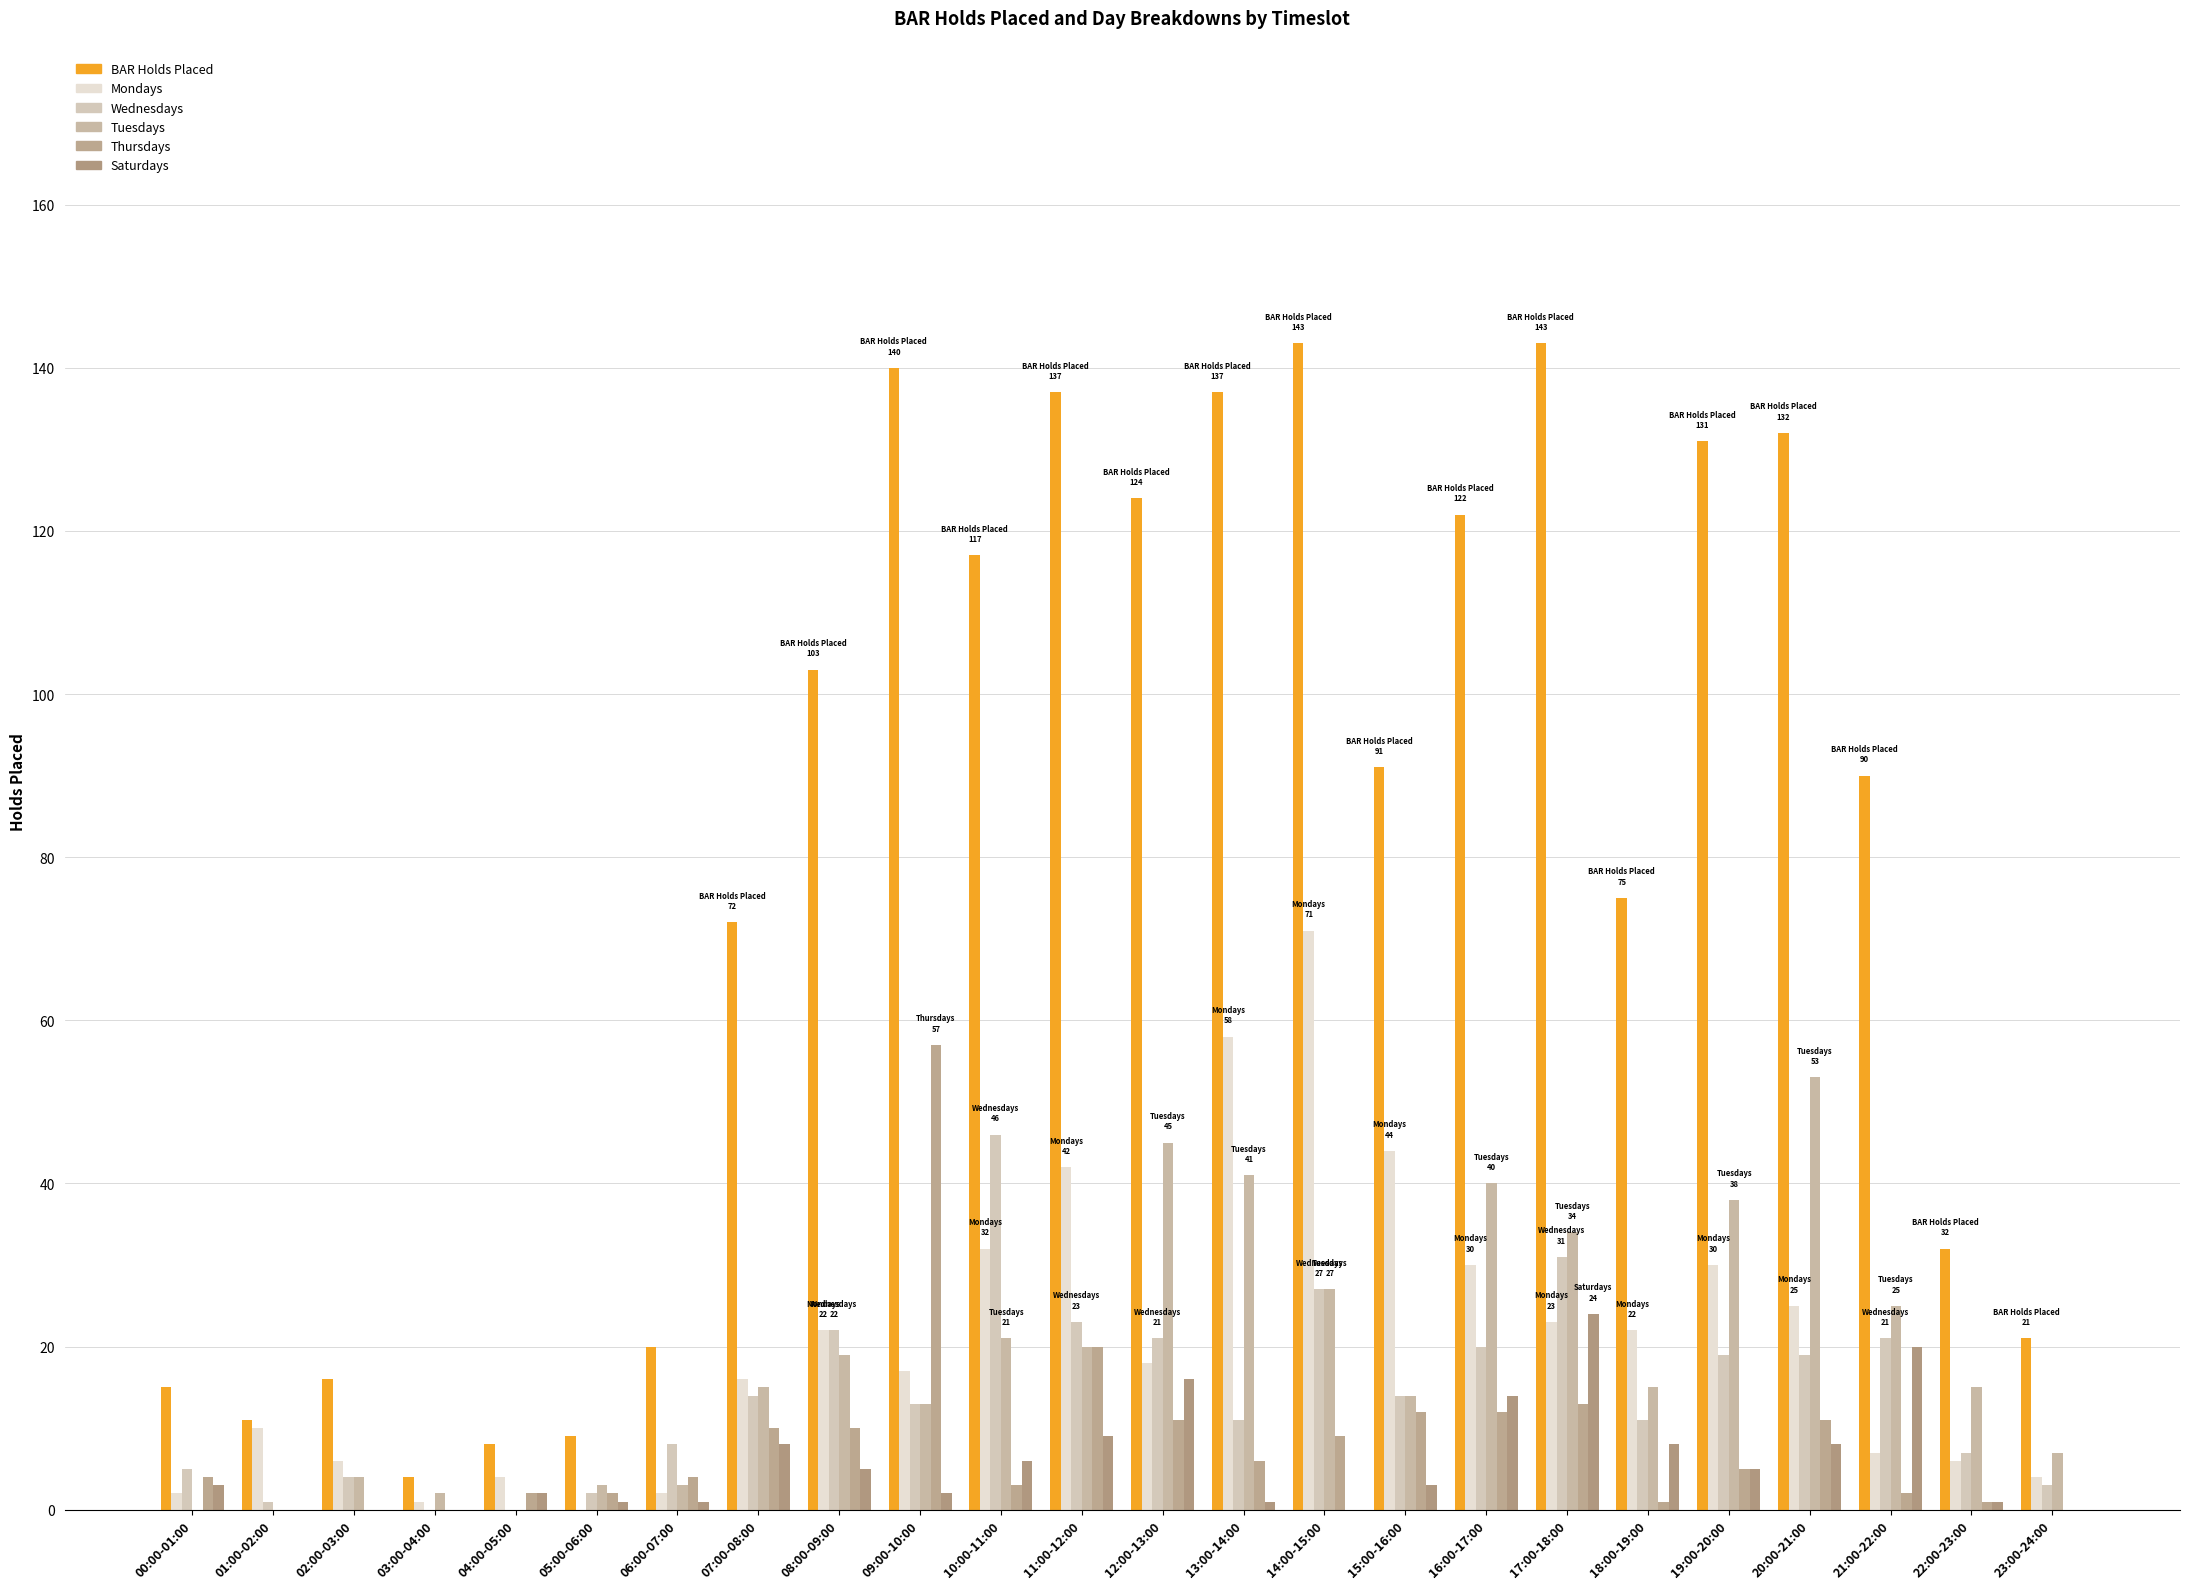

Rank the series by their maximum value, from lowest to highest.

Saturdays, Wednesdays, Tuesdays, Thursdays, Mondays, BAR Holds Placed